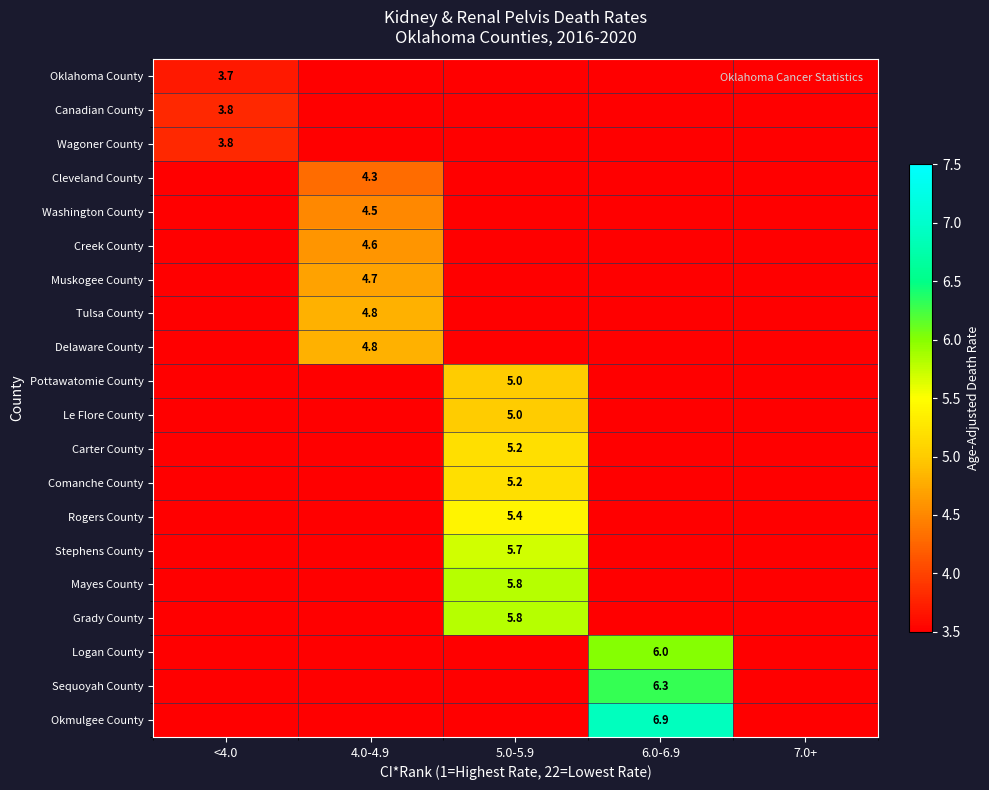

Which label corresponds to the smallest value in the chart?

4.0-4.9